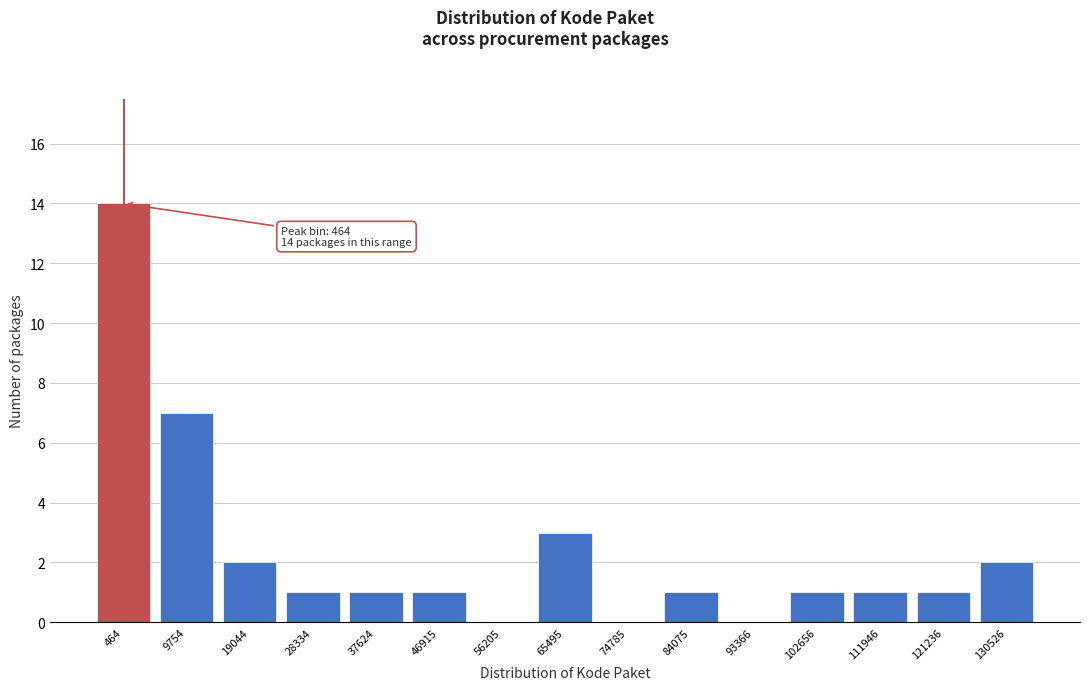

Reading left to right, extract all data points from this chart.

464=14	9754=7	19044=2	28334=1	37624=1	46915=1	56205=0	65495=3	74785=0	84075=1	93366=0	102656=1	111946=1	121236=1	130526=2